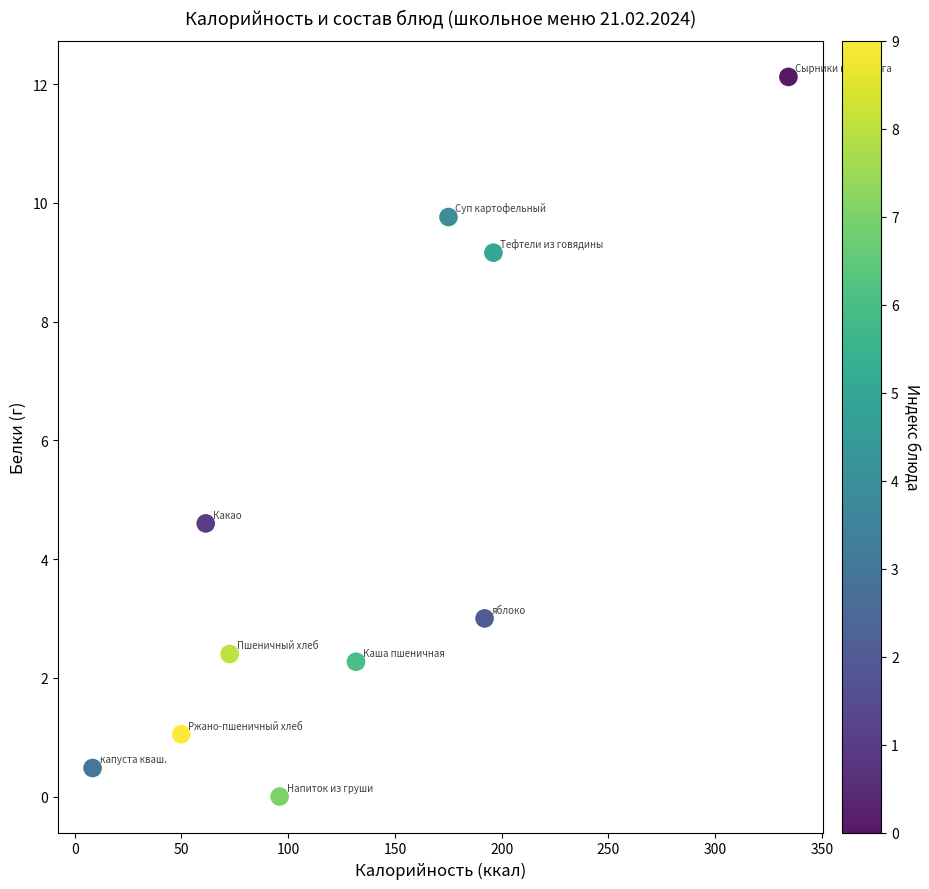

What is the average X value?

131.8